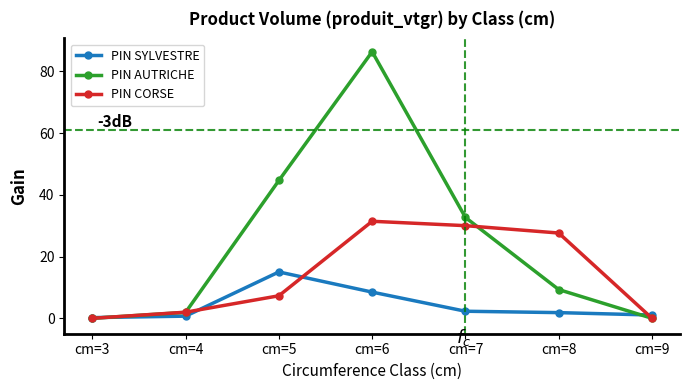

Where is the first local maximum for PIN AUTRICHE?

cm=6